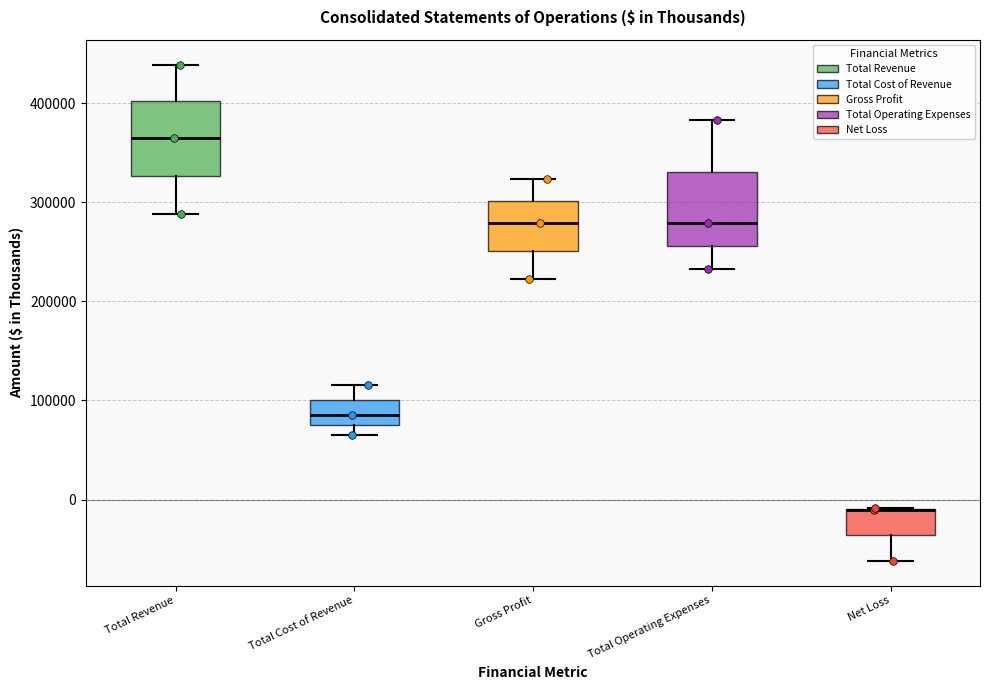

Where is the upper edge of the box for Total Operating Expenses on the y-axis? The values are not printed on the chart, so give them approximately, as read against the axis.

330000